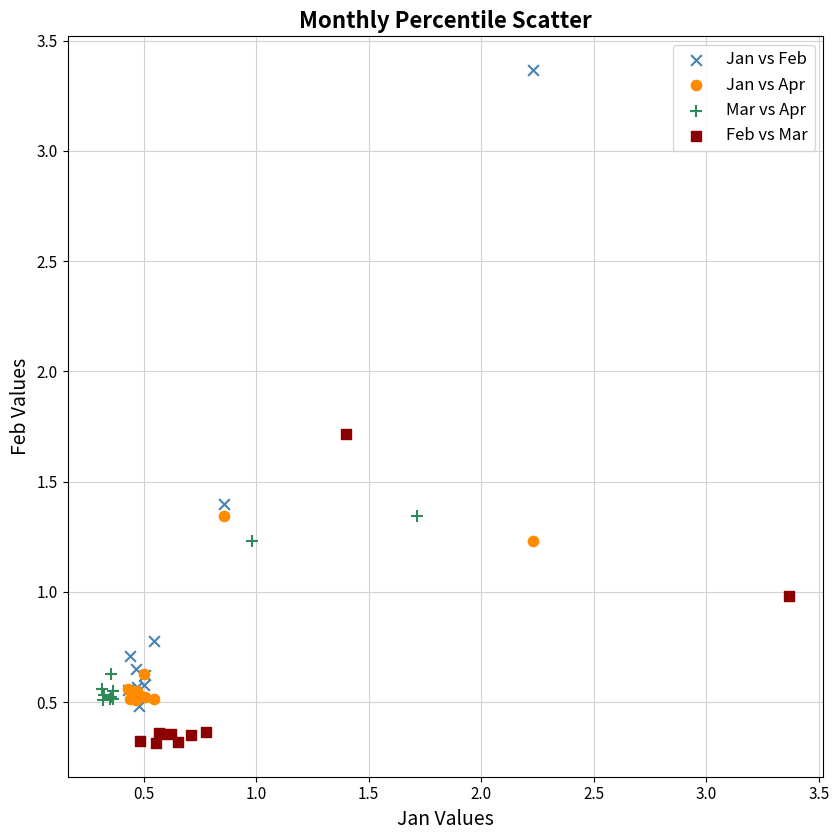

What are all the series names shown in the legend?

Jan vs Feb, Jan vs Apr, Mar vs Apr, Feb vs Mar